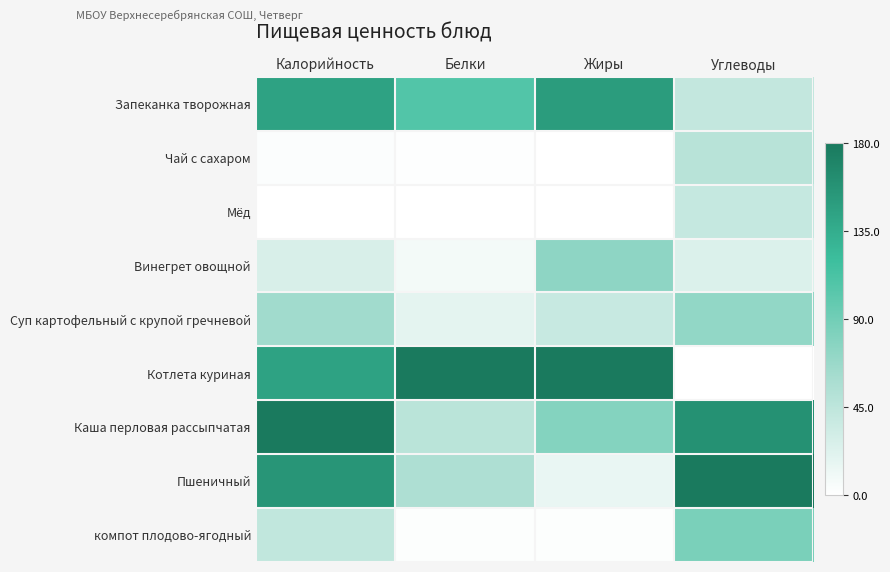

Rank the series by their maximum value, from highest to lowest.

Котлета куриная, Каша перловая рассыпчатая, Пшеничный, Запеканка творожная, компот плодово-ягодный, Винегрет овощной, Суп картофельный с крупой гречневой, Чай с сахаром, Мёд